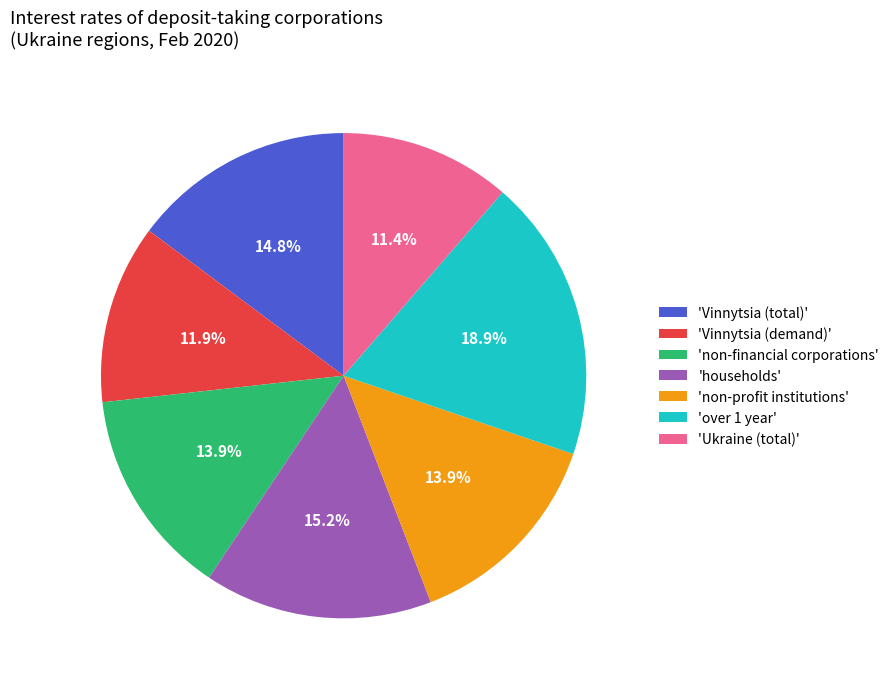

Is there a majority slice in this chart?

No